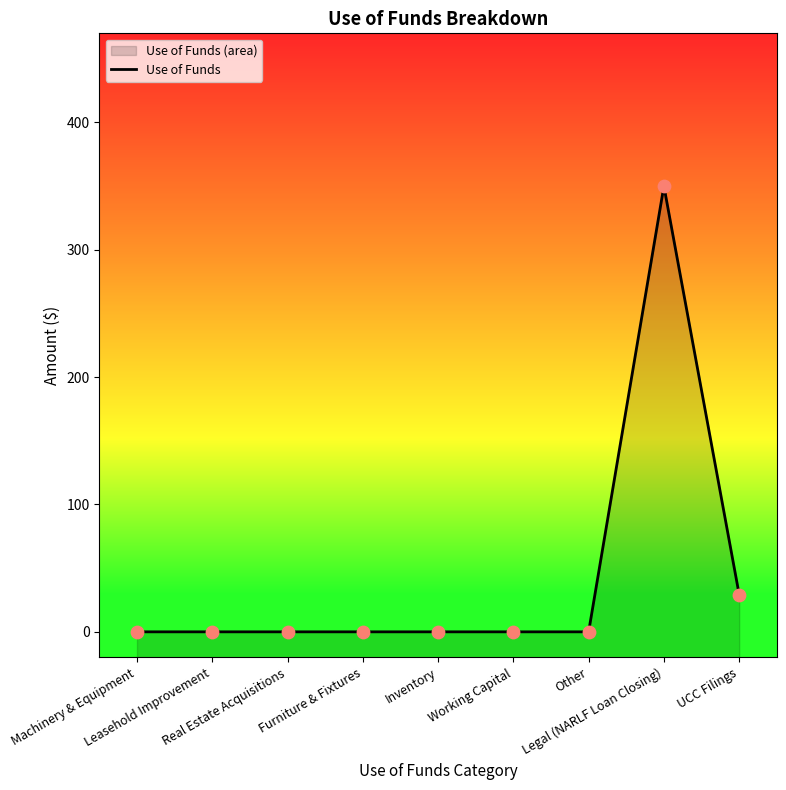

Between Other and Real Estate Acquisitions, which is larger?

Other